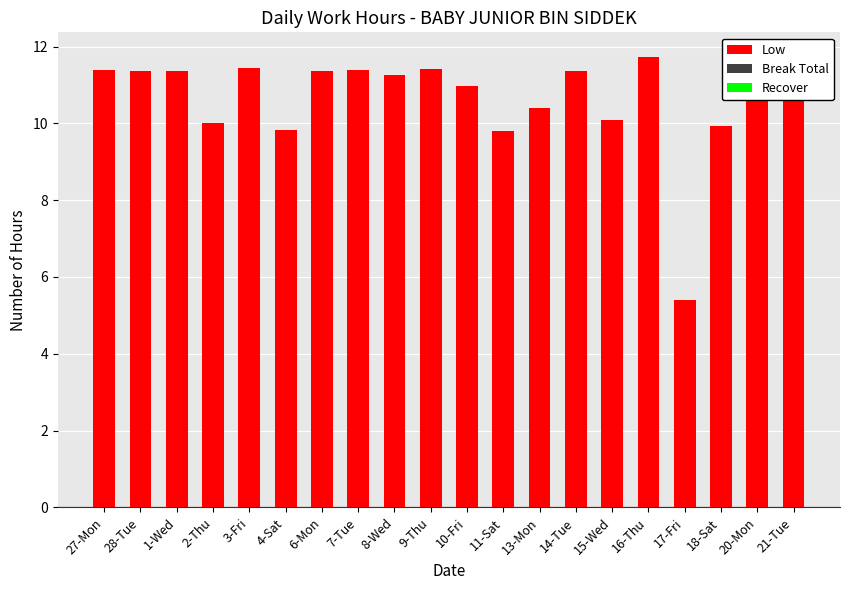

What is the approximate value of Low at 9-Thu?

11.4